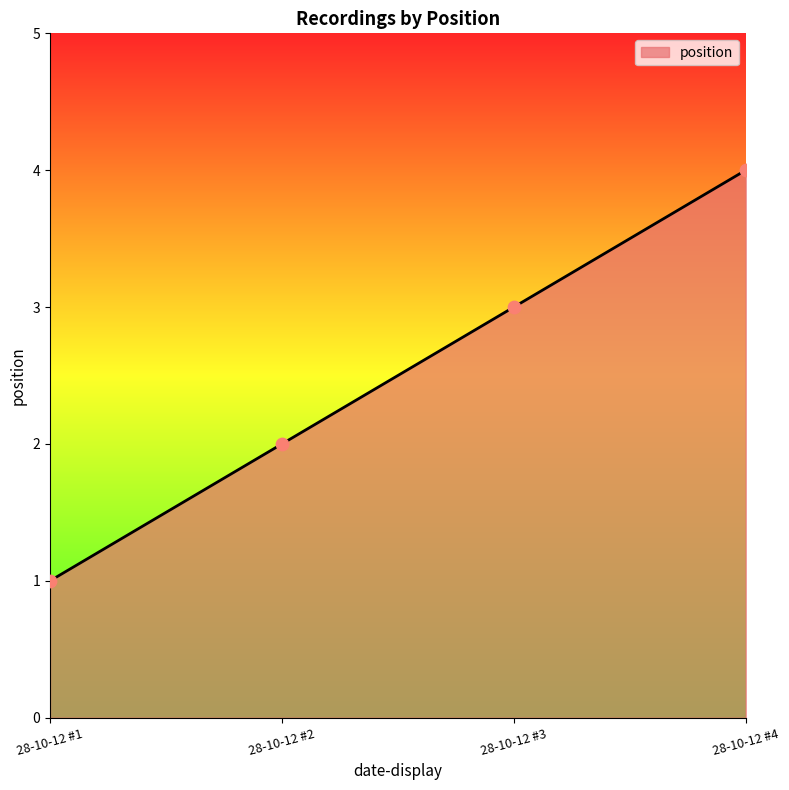

What is the ratio of the value at 28-10-12 #4 to the value at 28-10-12 #2?

2.0